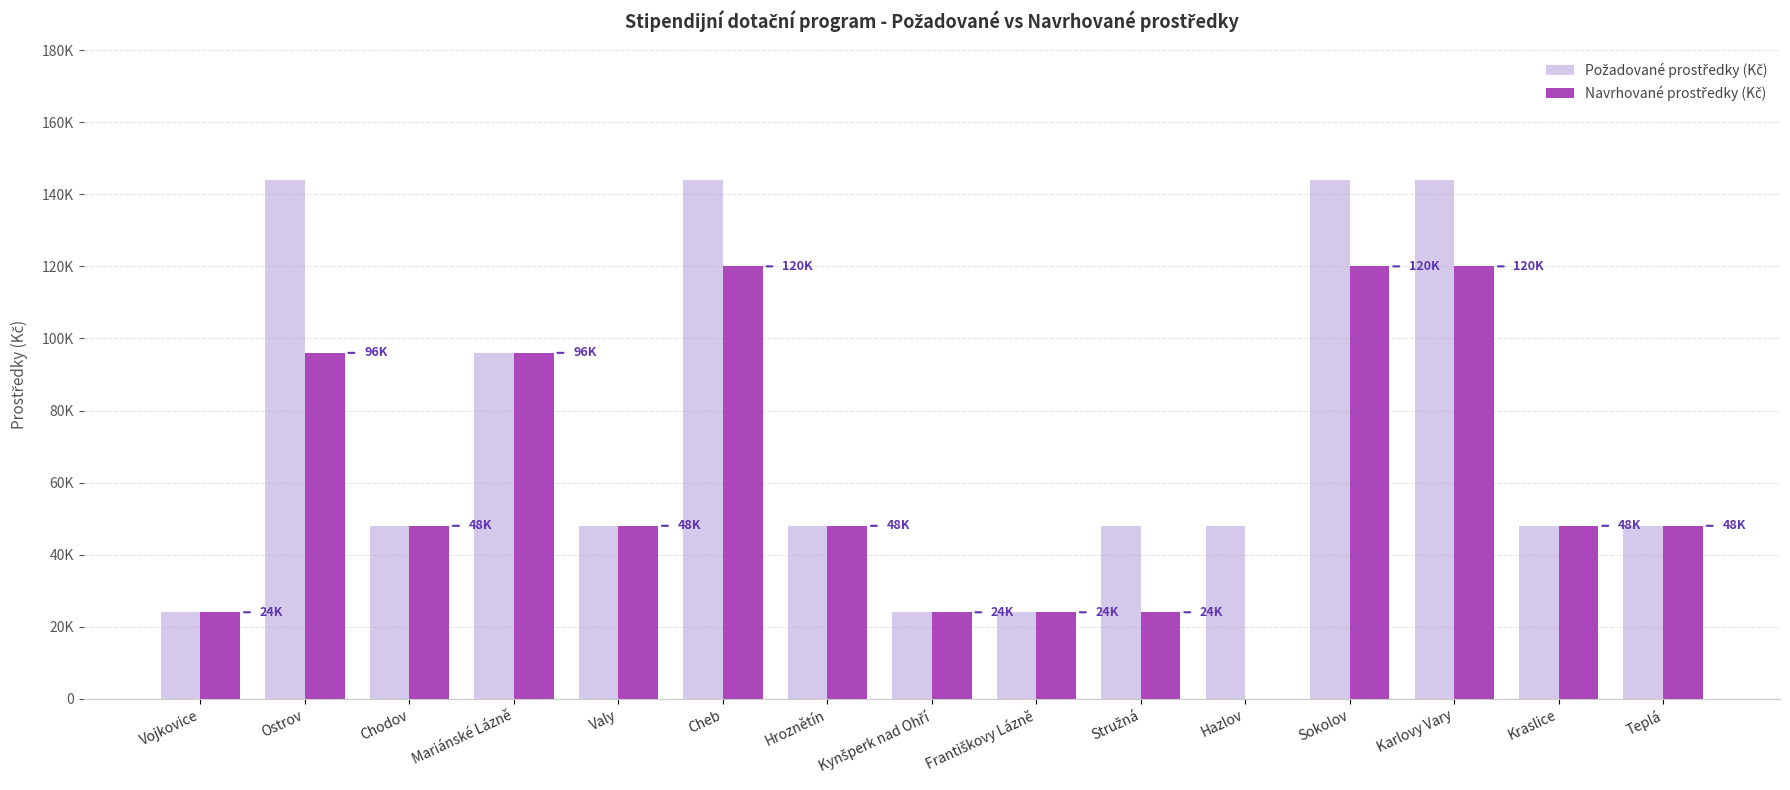

List the labels in order of Požadované prostředky (Kč) value, smallest first.

Vojkovice, Kynšperk nad Ohří, Františkovy Lázně, Chodov, Valy, Hroznětín, Stružná, Hazlov, Kraslice, Teplá, Mariánské Lázně, Ostrov, Cheb, Sokolov, Karlovy Vary